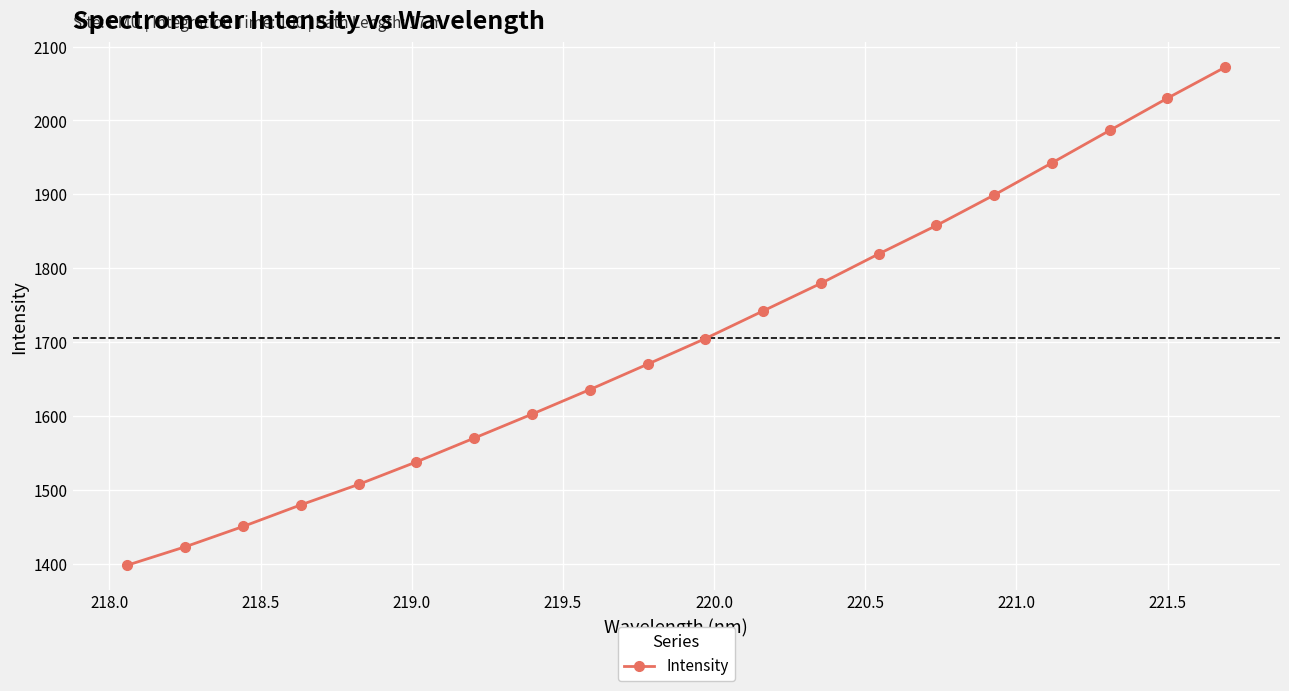

What is the minimum value shown in the chart?

1398.2